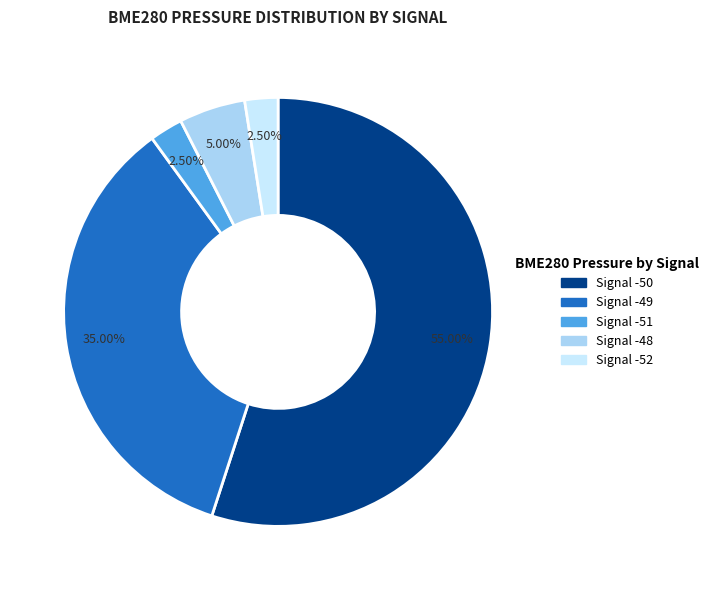

Is the sum of Signal -49 and Signal -51 greater than half?

No